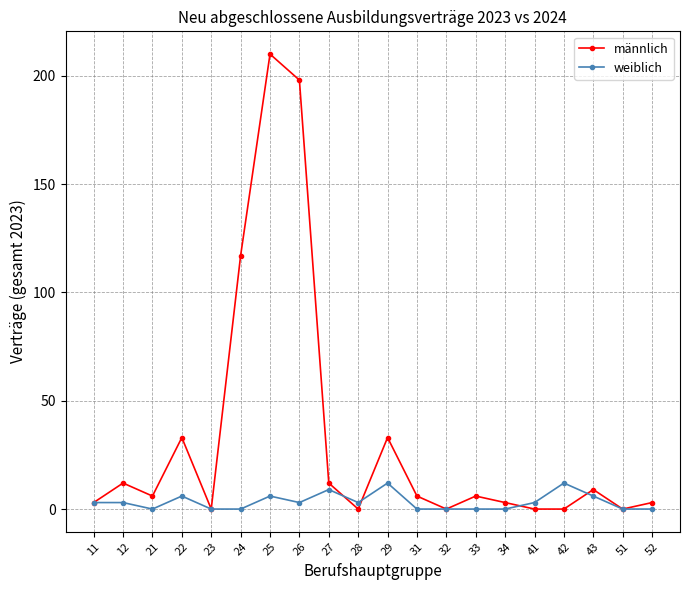

What is the difference between the maximum and minimum values in the männlich series?

210